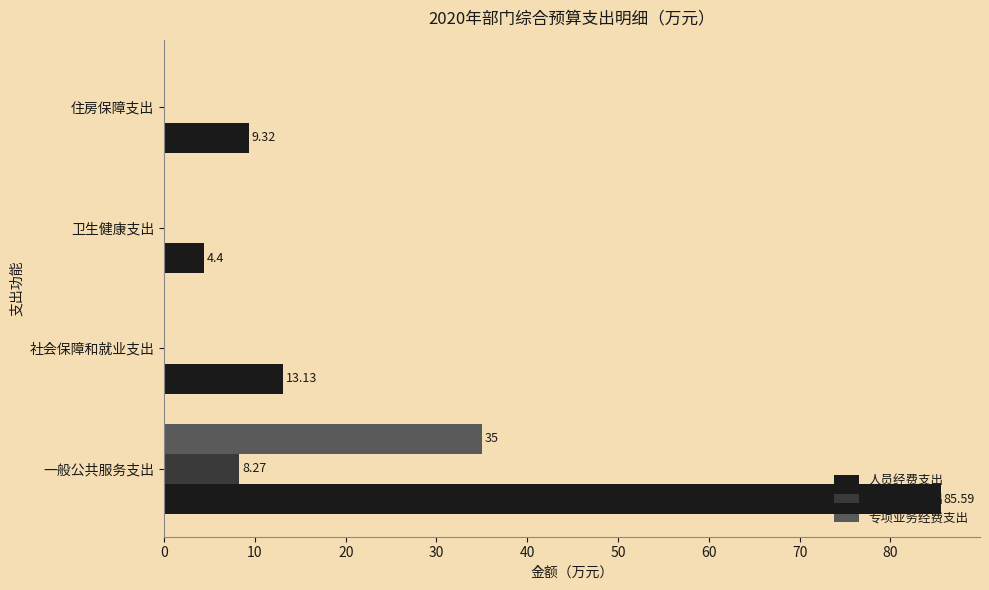

What is the sum of all 人员经费支出 values?

112.4